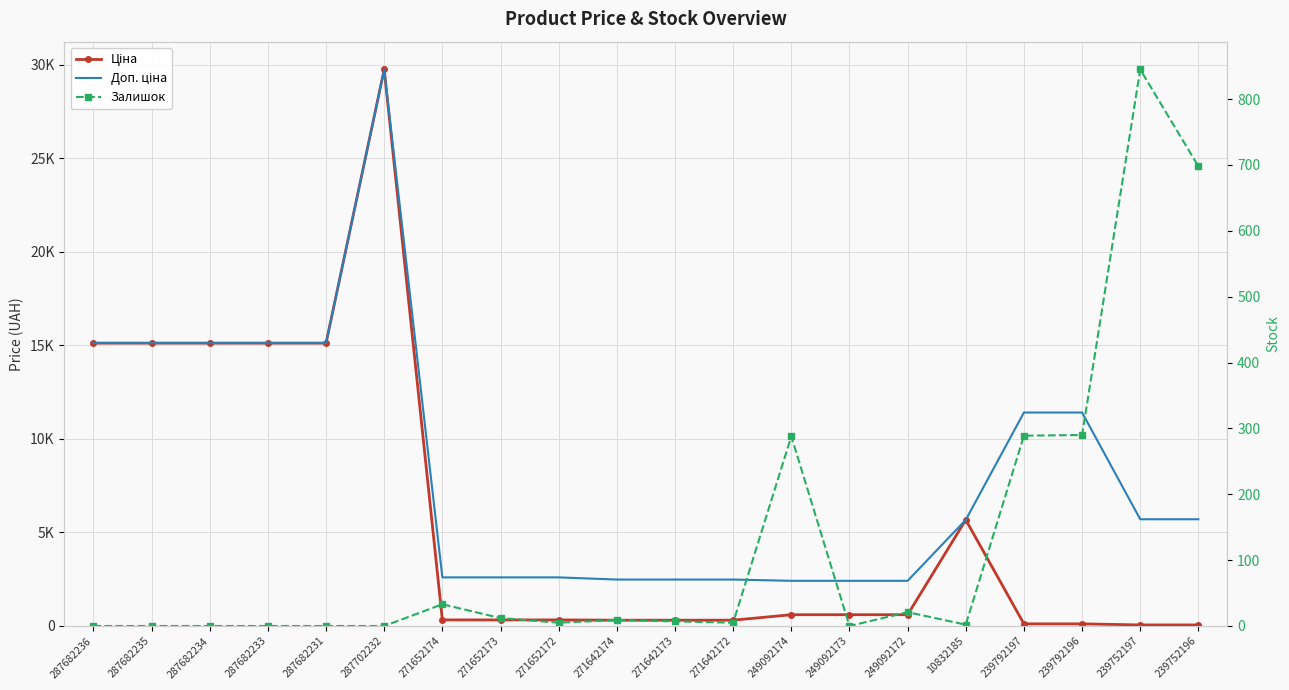

Is it true that Ціна equals 9516.7 at 287682233?

False